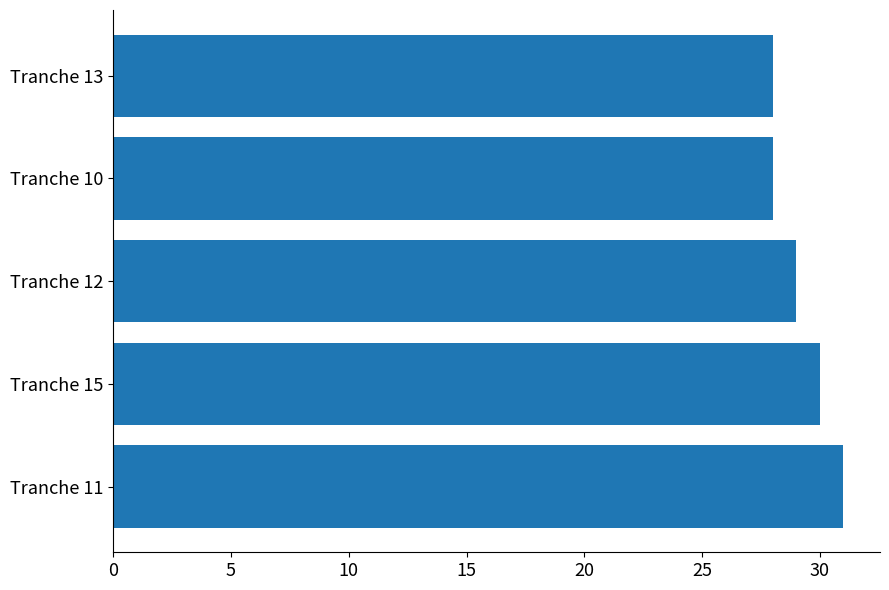

The chart shows a value of 15 at Tranche 10. True or false?

False